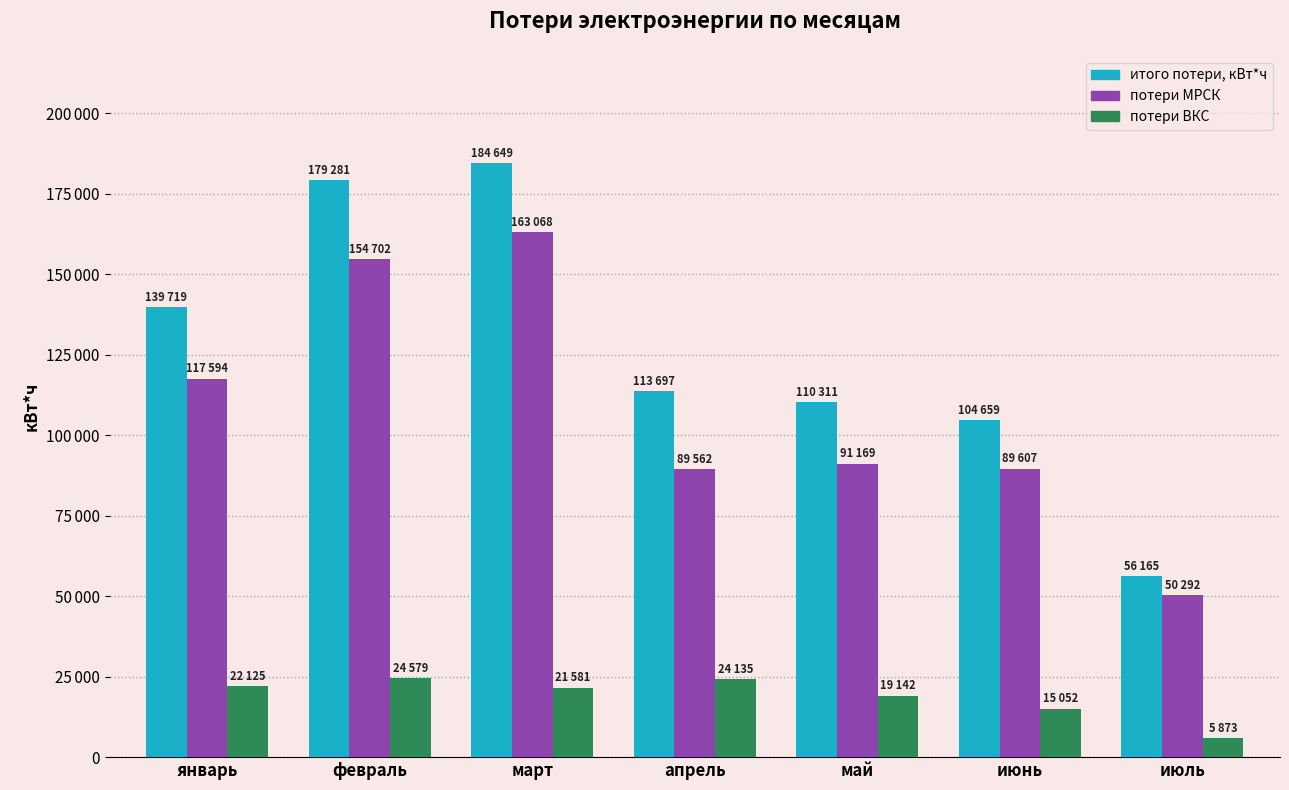

What is the maximum value for итого потери, кВт*ч?

184649